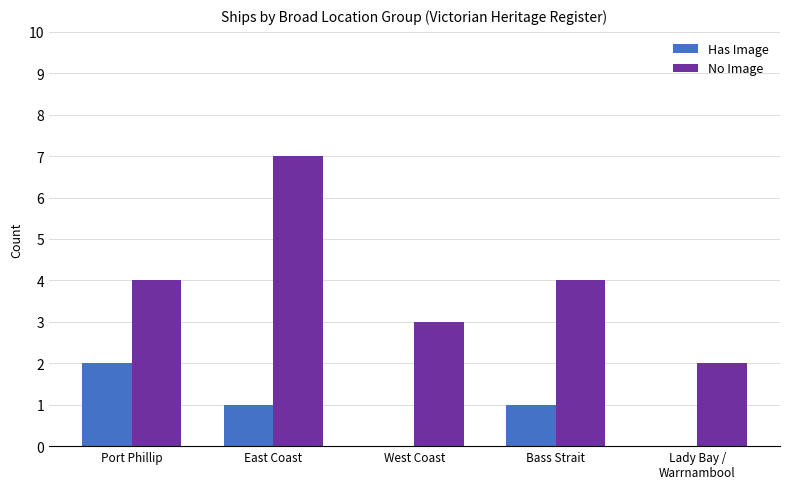

Is the value of Has Image at Port Phillip greater than the value of No Image at Bass Strait?

No